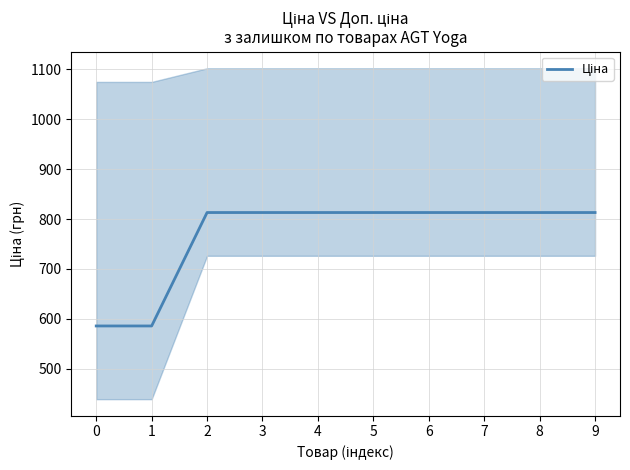

What is the value of the 1st point from the left?

586.0